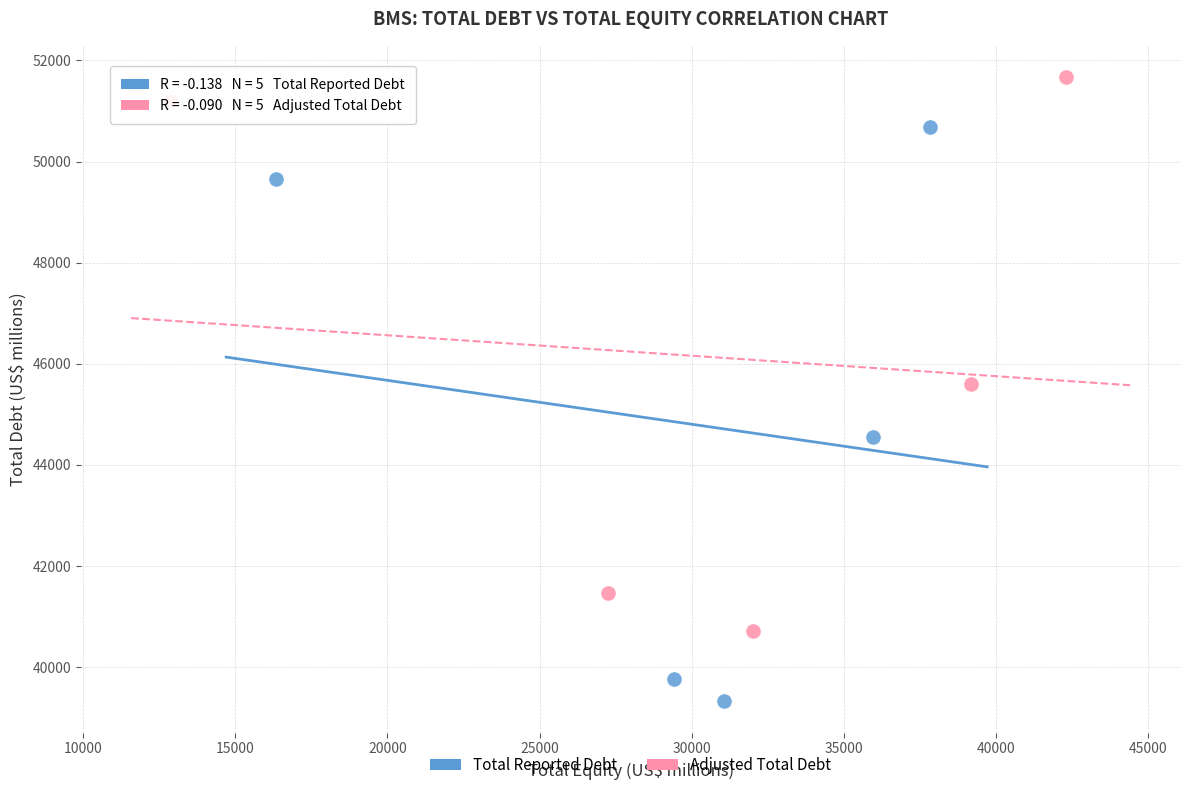

Which series contains the highest Y value?

Adjusted Total Debt